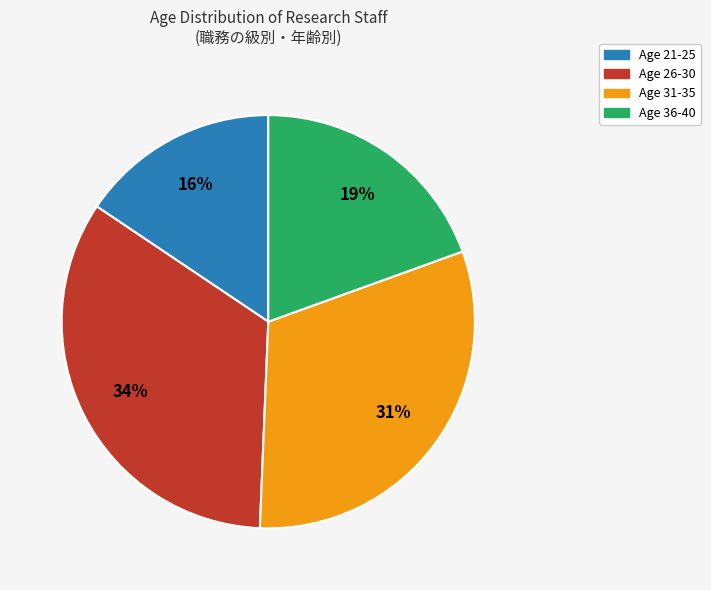

To the nearest percent, what is the average slice percentage?

25%